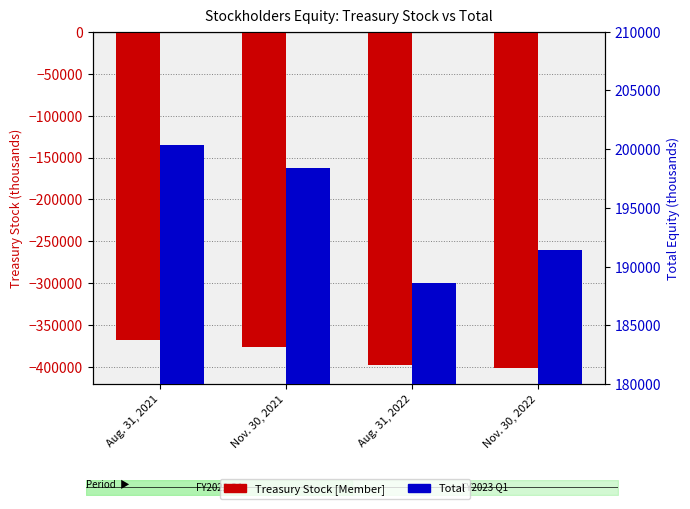

What is the label of the 4th bar from the right?

Aug. 31, 2021